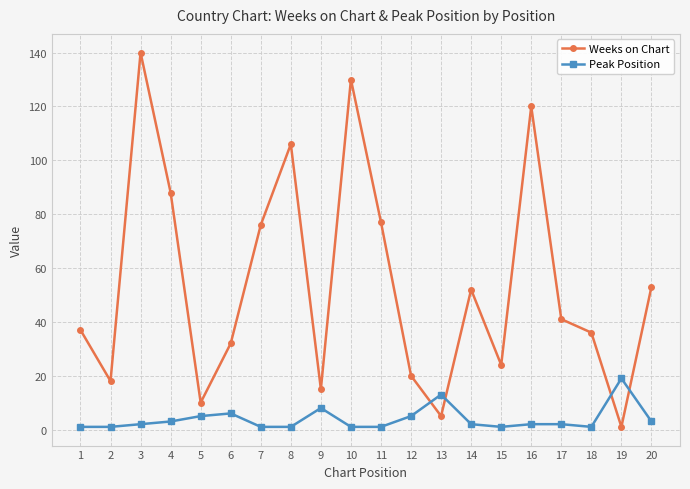

What is the sum of all Peak Position values?

78